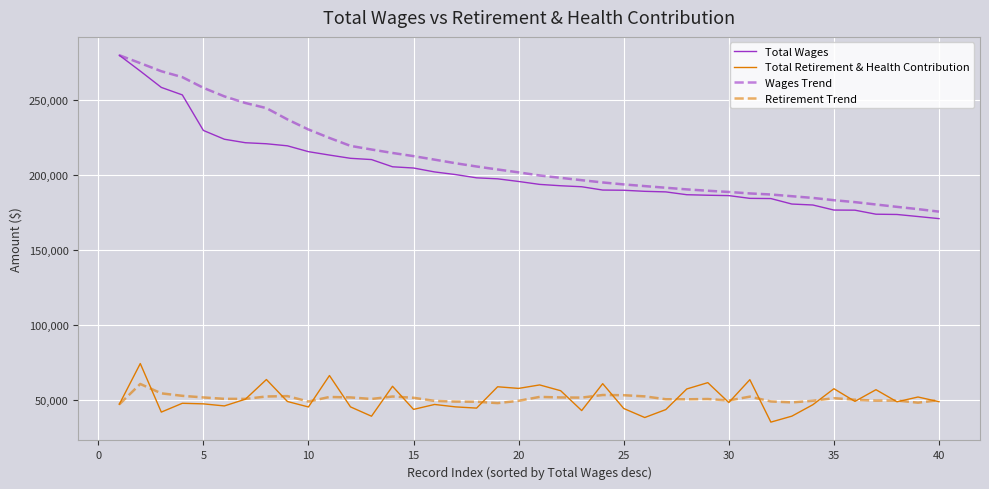

What is the sum of all Total Retirement & Health Contribution values?

2030818.0